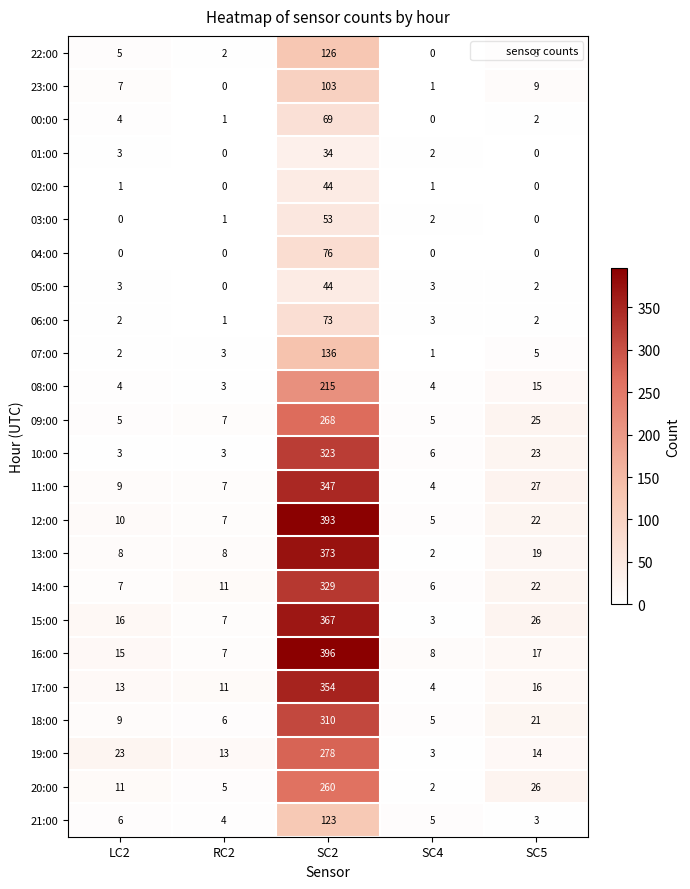

What is the total value across all series at SC4?

75